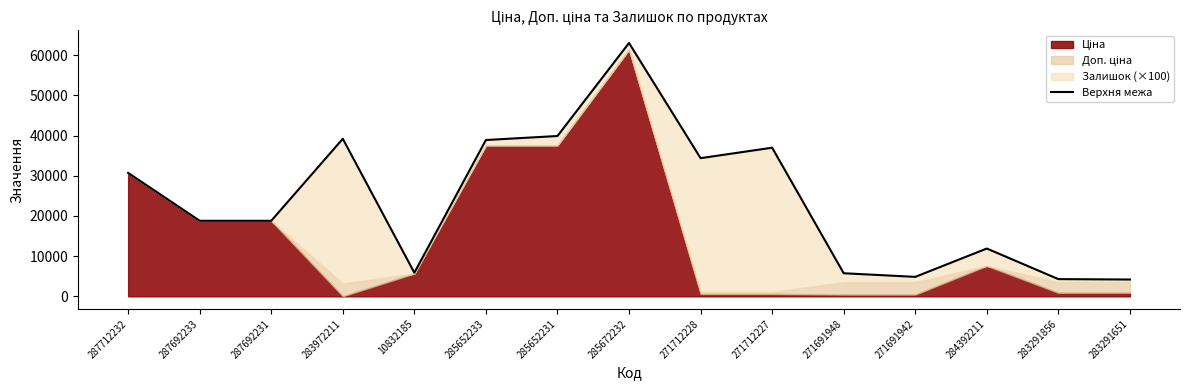

Which label corresponds to the largest value in the chart?

285672232